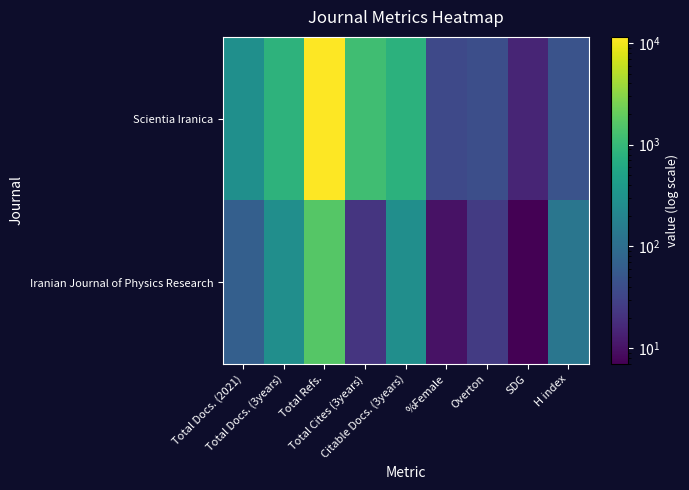

List the series in order of their peak value, highest first.

Scientia Iranica, Iranian Journal of Physics Research